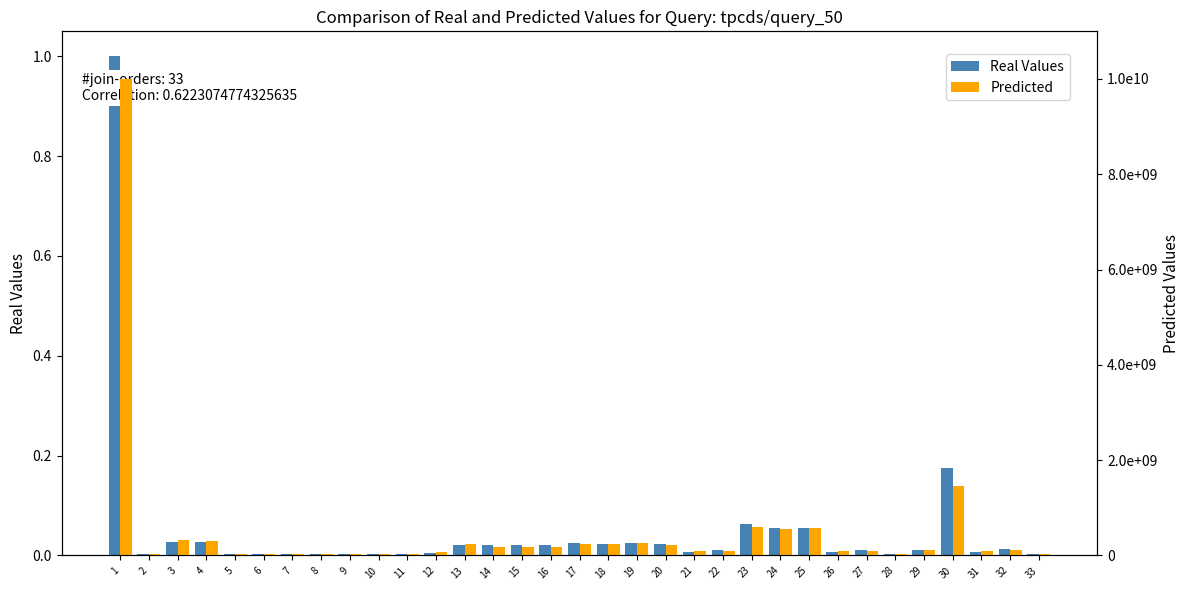

At which label is Real Values closest to 0?

2